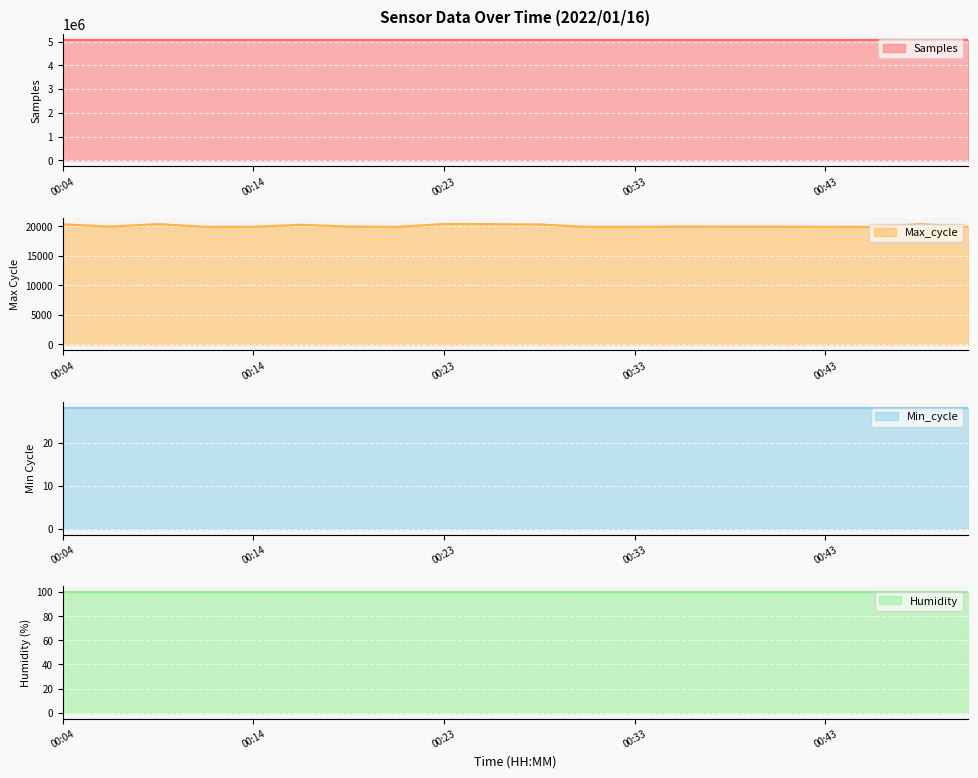

Where is the first local minimum for Max_cycle?

00:06